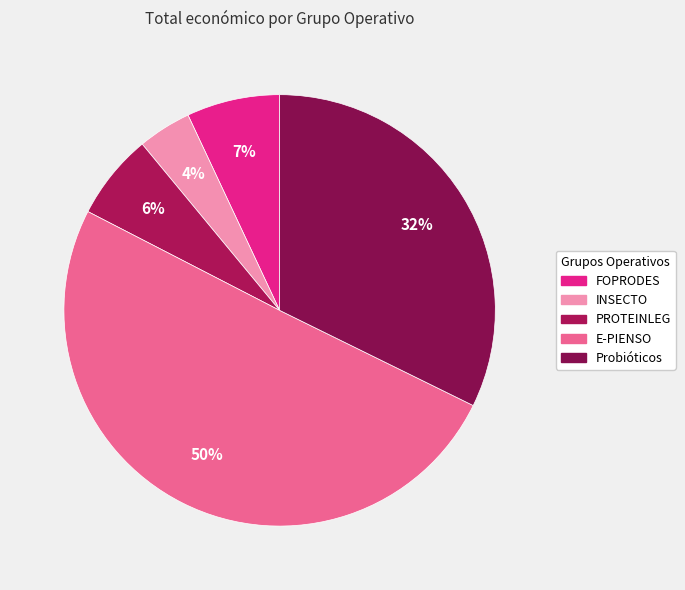

What percentage is the PROTEINLEG slice, to the nearest percent?

6%